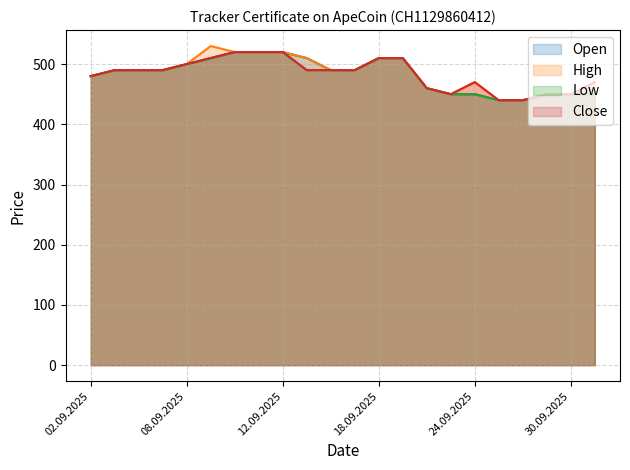

At which label does Close reach its minimum?

25.09.2025